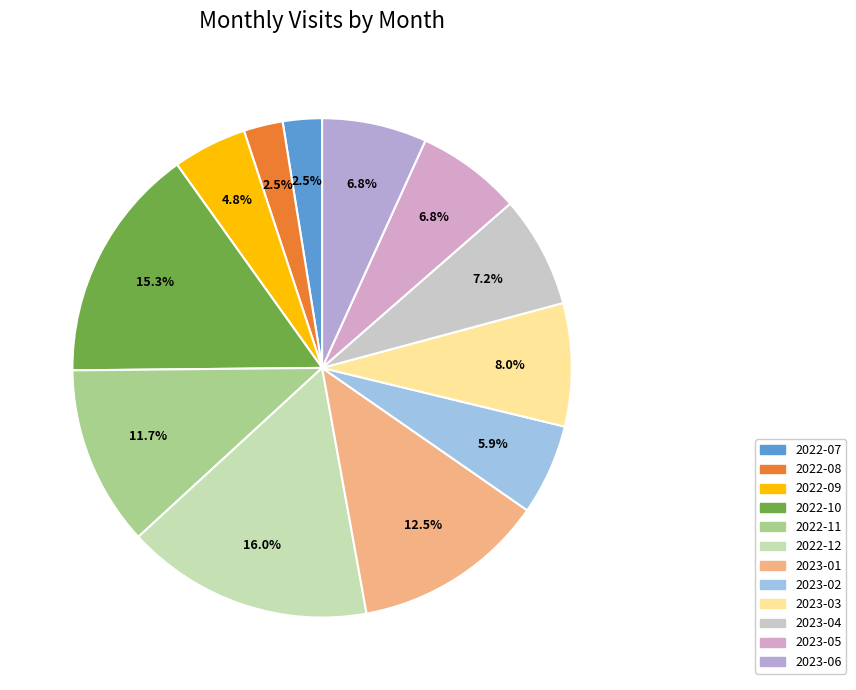

Which slice is the largest?

2022-12